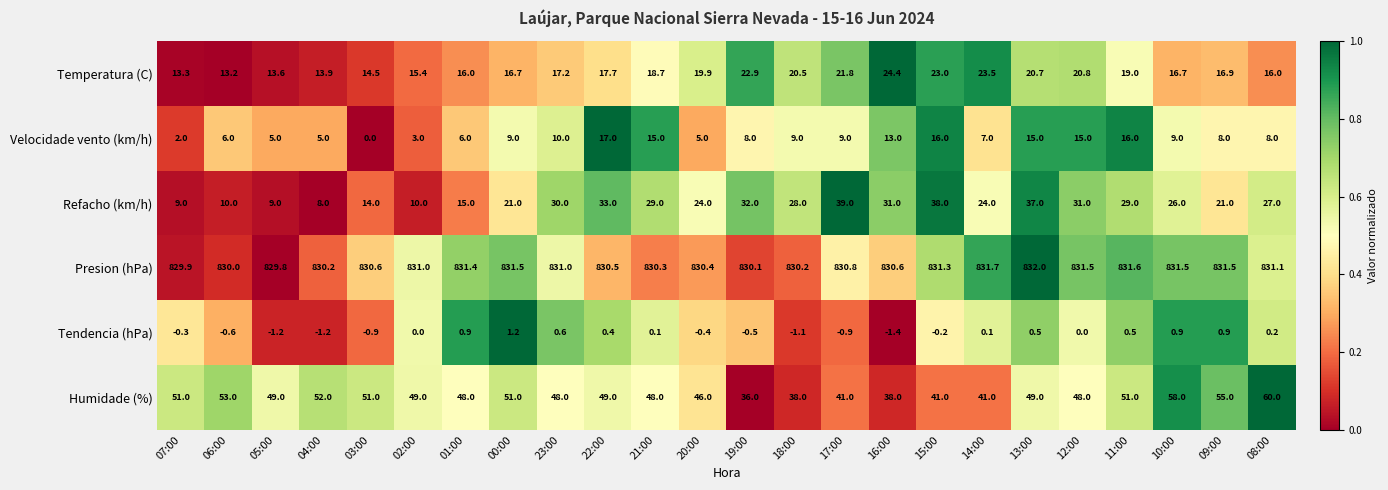

At 14:00, list the series in order from smallest to largest.

Tendencia (hPa), Velocidade vento (km/h), Temperatura (C), Refacho (km/h), Humidade (%), Presion (hPa)